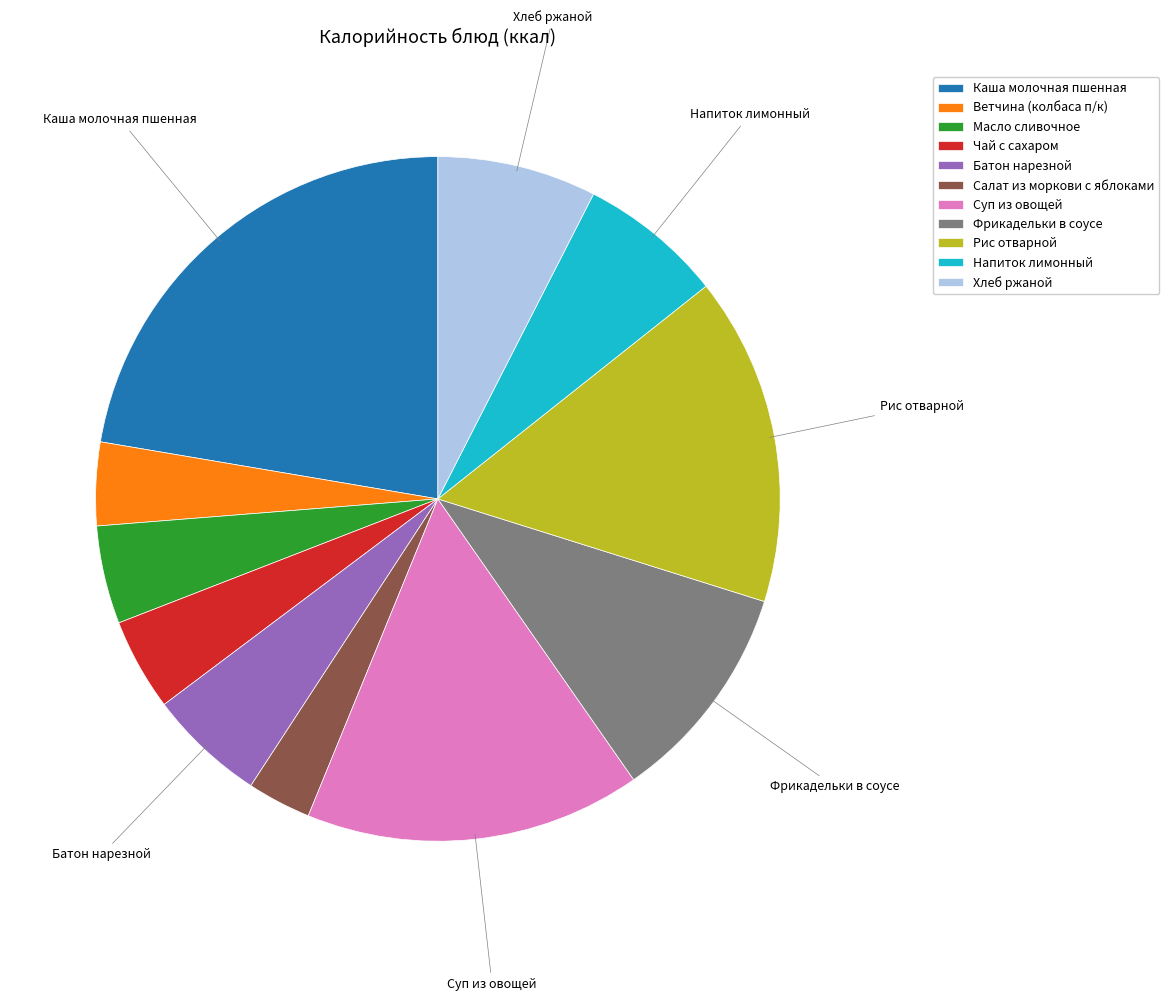

Does any single category account for the majority?

No